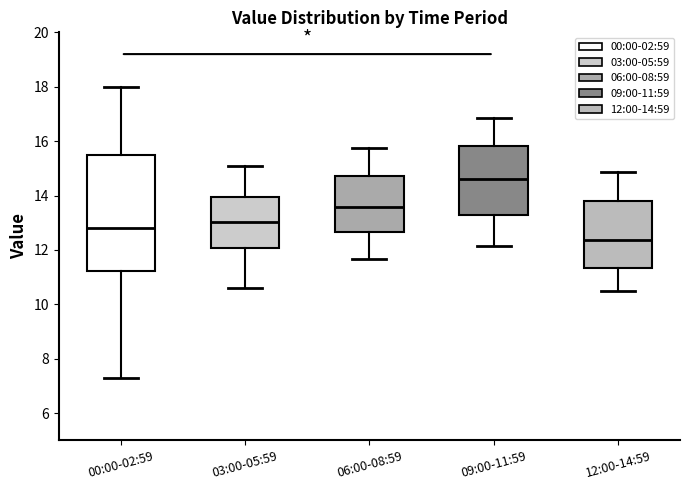

Reading left to right, transcribe this box plot: for each box, give where its median line is, the range the box spans, and where its two whiskers end, as read against the y-axis. The values are not printed on the chart, so give them approximately, as read against the axis.

00:00-02:59: median 12.8, box 11.2 to 15.4, whiskers 7.2 to 18.0
03:00-05:59: median 13.0, box 12.0 to 14.0, whiskers 10.6 to 15.2
06:00-08:59: median 13.6, box 12.6 to 14.8, whiskers 11.6 to 15.8
09:00-11:59: median 14.6, box 13.2 to 15.8, whiskers 12.2 to 16.8
12:00-14:59: median 12.4, box 11.4 to 13.8, whiskers 10.6 to 14.8